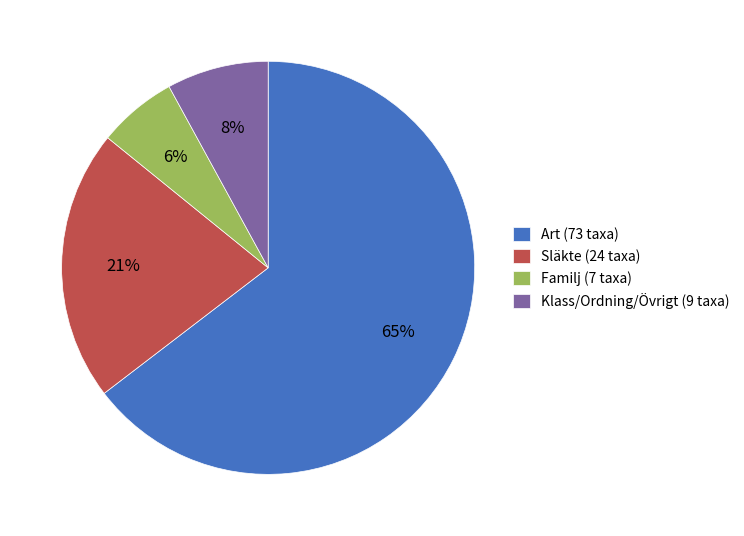

Do Släkte (24 taxa) and Familj (7 taxa) together represent more than half of the pie?

No